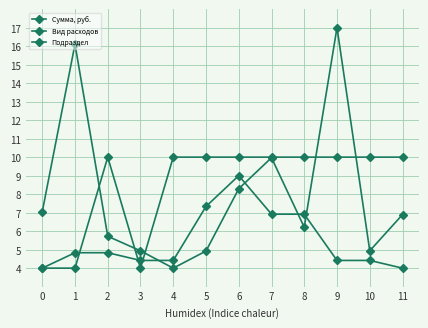

Reading left to right, what are all the values shown in this chart?

Сумма, руб.: 0=7.0	1=16.1	2=5.7	3=4.9	4=4.0	5=4.9	6=8.3	7=10.0	8=6.2	9=17.0	10=4.9	11=6.9
Вид расходов: 0=4.0	1=4.0	2=10.0	3=4.0	4=10.0	5=10.0	6=10.0	7=10.0	8=10.0	9=10.0	10=10.0	11=10.0
Подраздел: 0=4.0	1=4.8	2=4.8	3=4.4	4=4.4	5=7.3	6=9.0	7=6.9	8=6.9	9=4.4	10=4.4	11=4.0